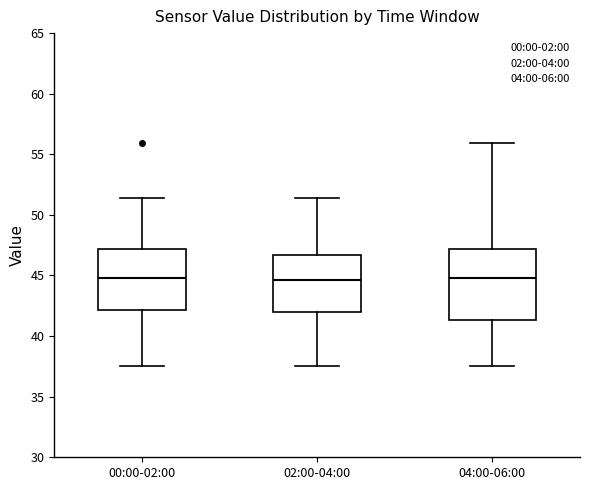

Reading left to right, read every box against the y-axis: the position of its median line, the range the box covers, and the ends of its whiskers. The values are not printed on the chart, so give them approximately, as read against the axis.

00:00-02:00: median 45.0, box 42.0 to 47.0, whiskers 37.5 to 51.5
02:00-04:00: median 44.5, box 42.0 to 46.5, whiskers 37.5 to 51.5
04:00-06:00: median 45.0, box 41.5 to 47.0, whiskers 37.5 to 56.0